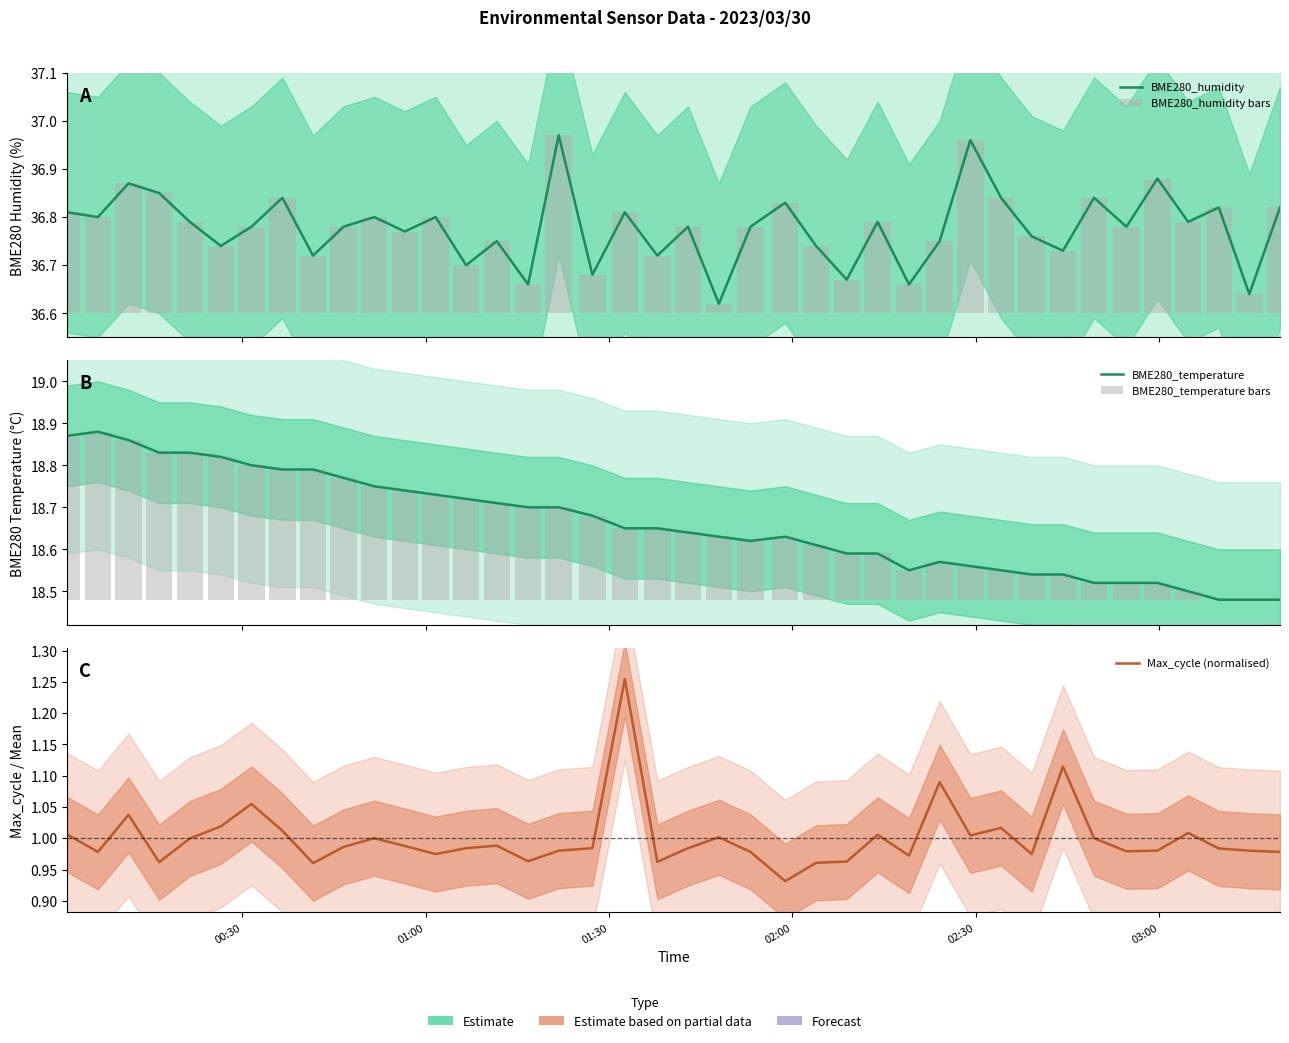

What is the maximum value for BME280_humidity?

37.0